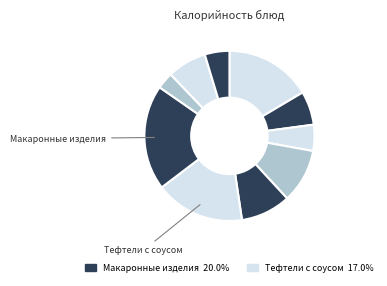

To the nearest percent, what is the difference between the largest and smallest slice percentages?

17%